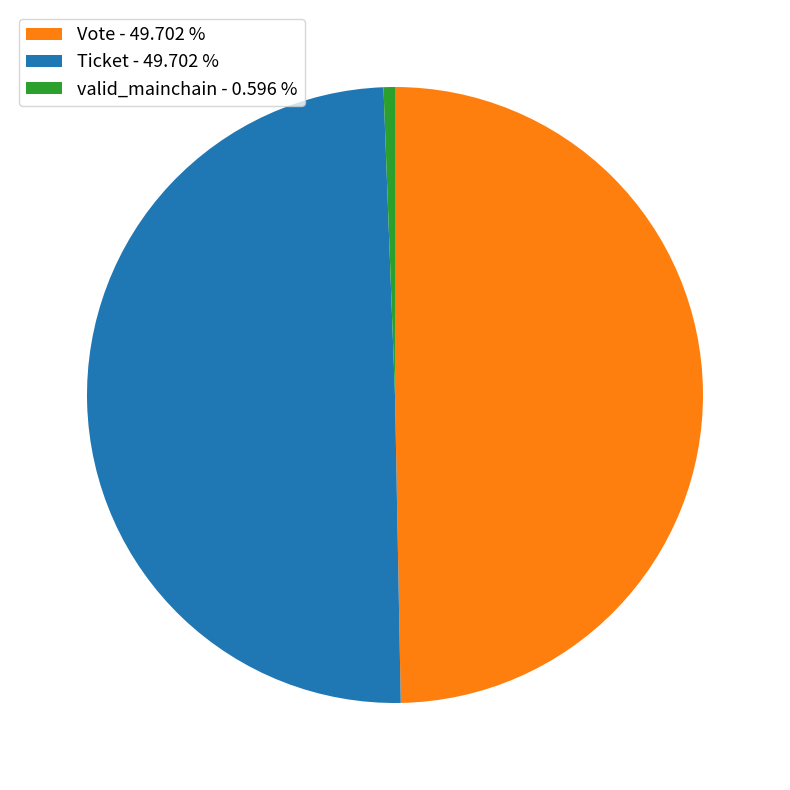

Which category has the smallest portion of the pie?

valid_mainchain - 0.596 %